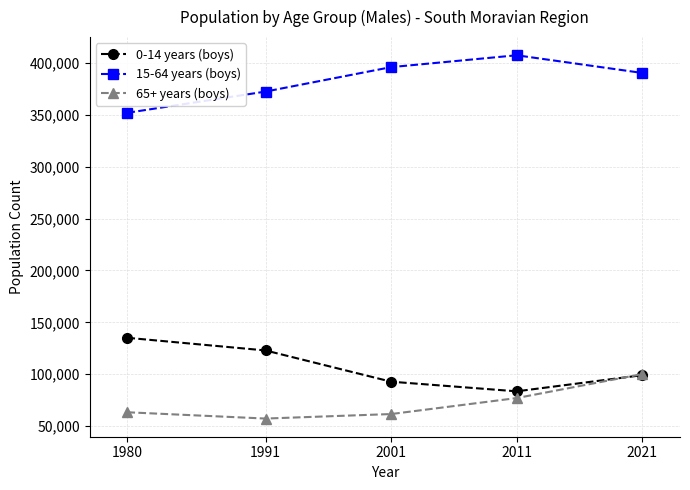

How many values in the 0-14 years (boys) series are below 99083?

2